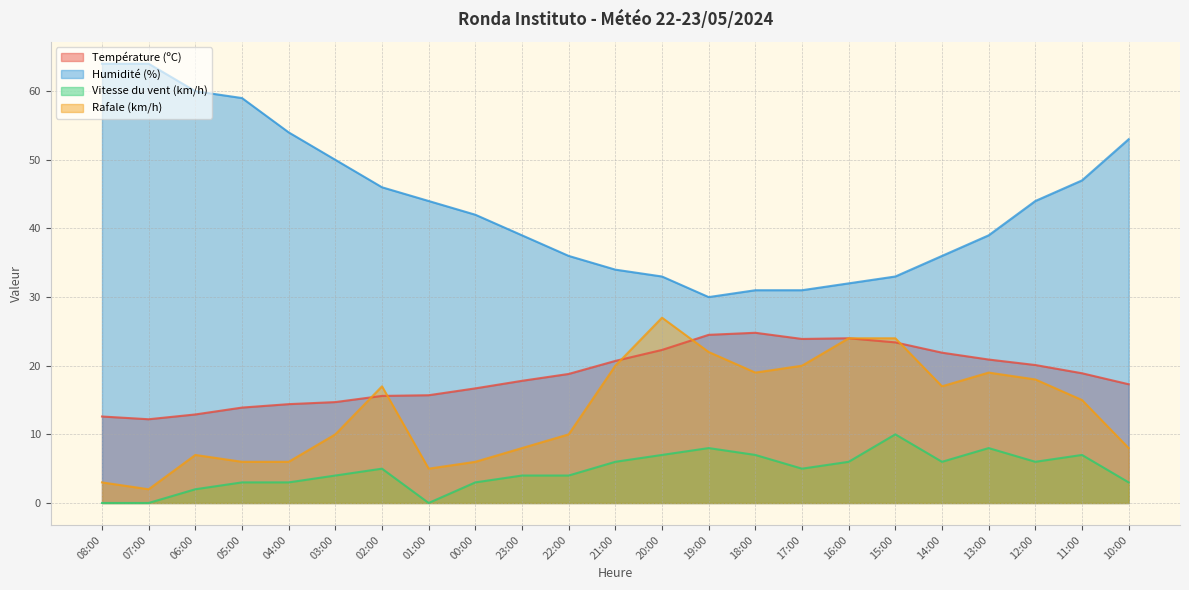

At which label does Humidité (%) first exceed 42?

08:00